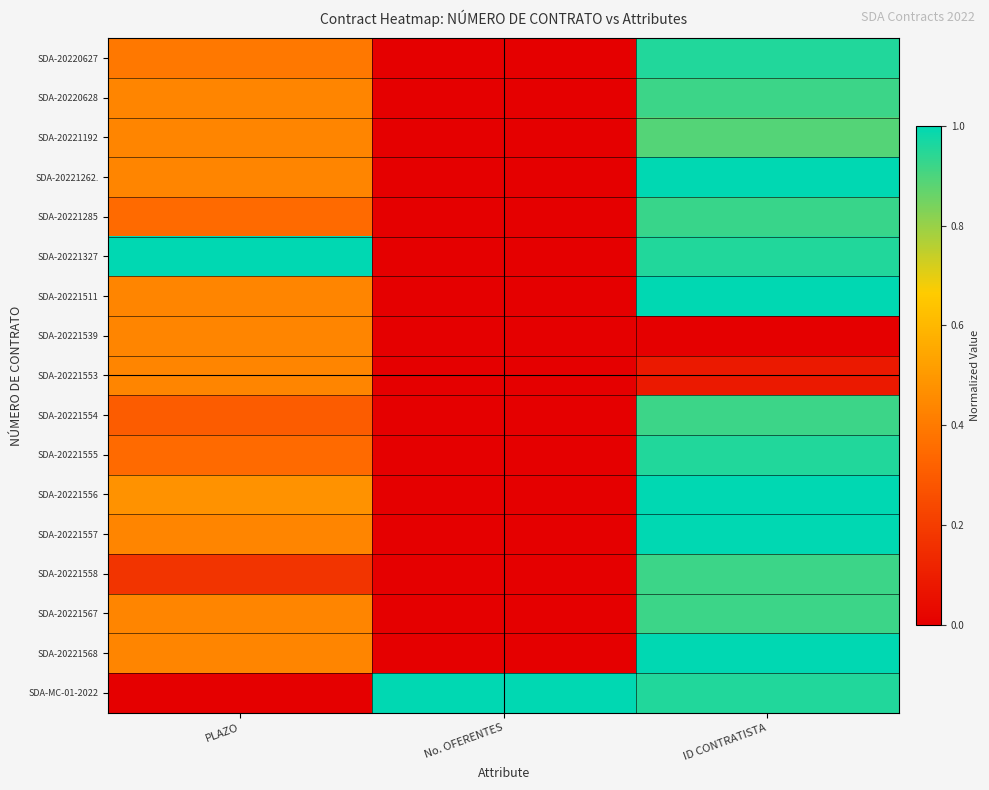

Reading left to right, extract all data points from this chart.

SDA-20220627: PLAZO=0.4	No. OFERENTES=0.0	ID CONTRATISTA=1.0
SDA-20220628: PLAZO=0.4	No. OFERENTES=0.0	ID CONTRATISTA=0.9
SDA-20221192: PLAZO=0.4	No. OFERENTES=0.0	ID CONTRATISTA=0.9
SDA-20221262.: PLAZO=0.4	No. OFERENTES=0.0	ID CONTRATISTA=1.0
SDA-20221285: PLAZO=0.3	No. OFERENTES=0.0	ID CONTRATISTA=0.9
SDA-20221327: PLAZO=1.0	No. OFERENTES=0.0	ID CONTRATISTA=1.0
SDA-20221511: PLAZO=0.4	No. OFERENTES=0.0	ID CONTRATISTA=1.0
SDA-20221539: PLAZO=0.4	No. OFERENTES=0.0	ID CONTRATISTA=0.0
SDA-20221553: PLAZO=0.4	No. OFERENTES=0.0	ID CONTRATISTA=0.1
SDA-20221554: PLAZO=0.3	No. OFERENTES=0.0	ID CONTRATISTA=0.9
SDA-20221555: PLAZO=0.3	No. OFERENTES=0.0	ID CONTRATISTA=1.0
SDA-20221556: PLAZO=0.5	No. OFERENTES=0.0	ID CONTRATISTA=1.0
SDA-20221557: PLAZO=0.4	No. OFERENTES=0.0	ID CONTRATISTA=1.0
SDA-20221558: PLAZO=0.2	No. OFERENTES=0.0	ID CONTRATISTA=0.9
SDA-20221567: PLAZO=0.4	No. OFERENTES=0.0	ID CONTRATISTA=0.9
SDA-20221568: PLAZO=0.4	No. OFERENTES=0.0	ID CONTRATISTA=1.0
SDA-MC-01-2022: PLAZO=0.0	No. OFERENTES=1.0	ID CONTRATISTA=1.0